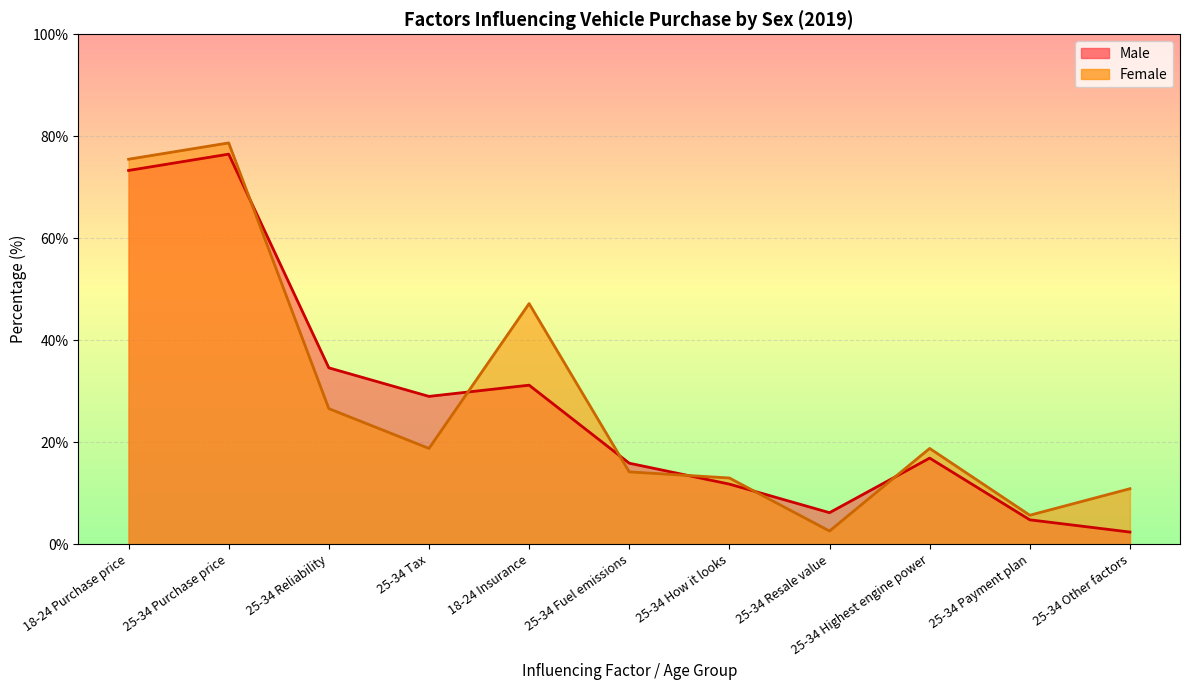

Where do Female and Male first cross each other?

25-34 Purchase price and 25-34 Reliability